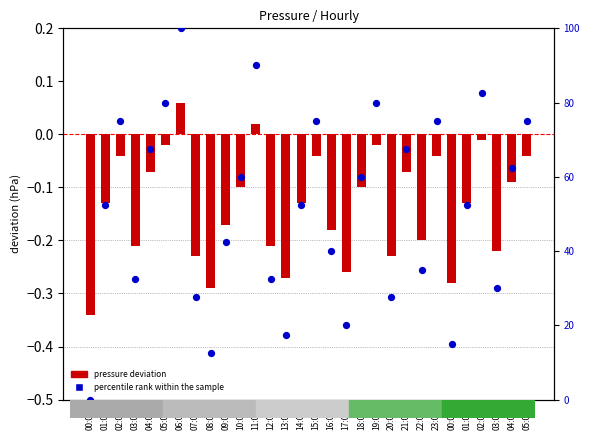

Which series has the largest Y range (max minus min)?

percentile rank within the sample